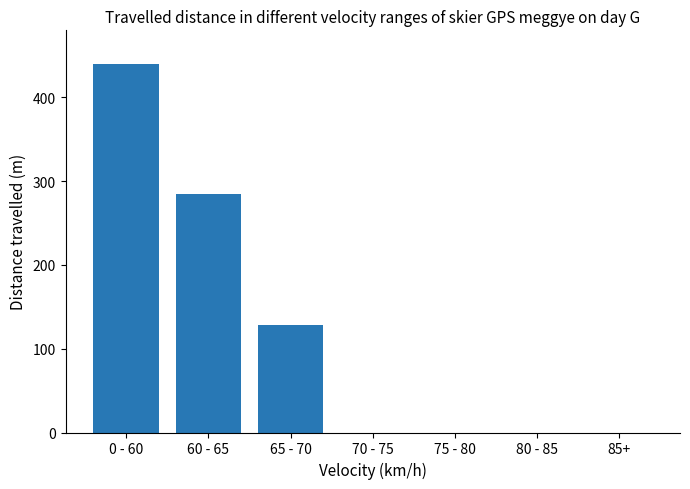

What is the greatest value displayed?

440